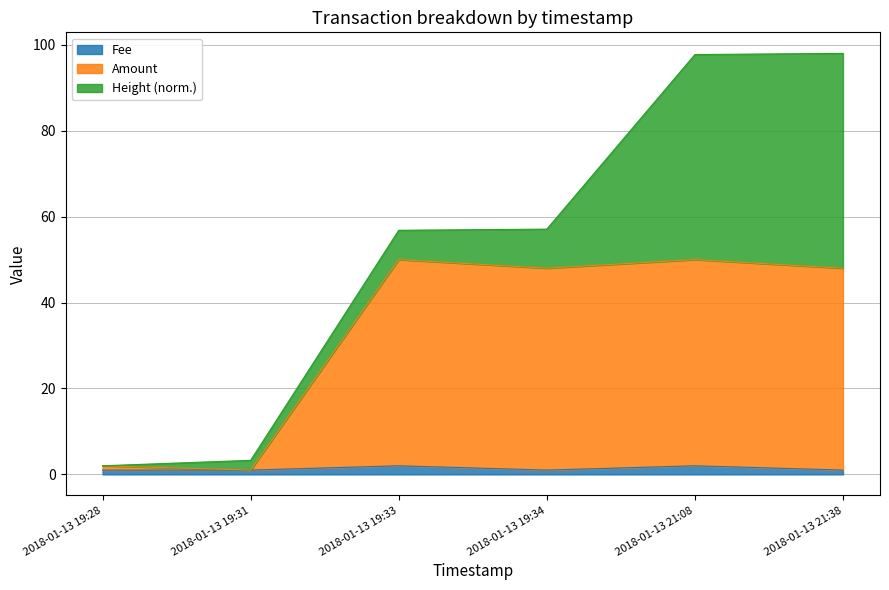

What is the maximum value shown in the chart?

50